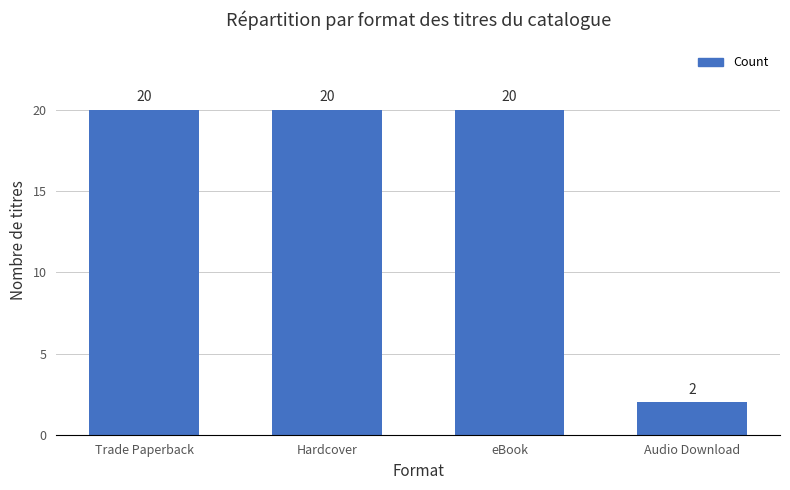

What value does the data have at Hardcover, to the nearest 10?

20